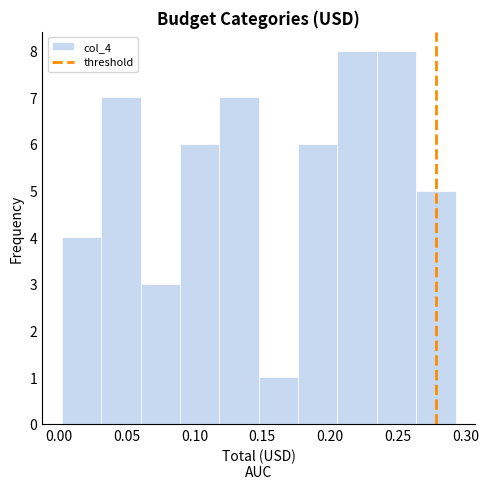

Reading left to right, list every bar in this chart as the range it spans on the x-axis followed by its height. Neither the bar edges nor the heights are printed on the chart, so give them approximately, as read against the axes.

0.000 to 0.030: 4
0.030 to 0.060: 7
0.060 to 0.090: 3
0.090 to 0.120: 6
0.120 to 0.145: 7
0.145 to 0.175: 1
0.175 to 0.205: 6
0.205 to 0.235: 8
0.235 to 0.265: 8
0.265 to 0.295: 5